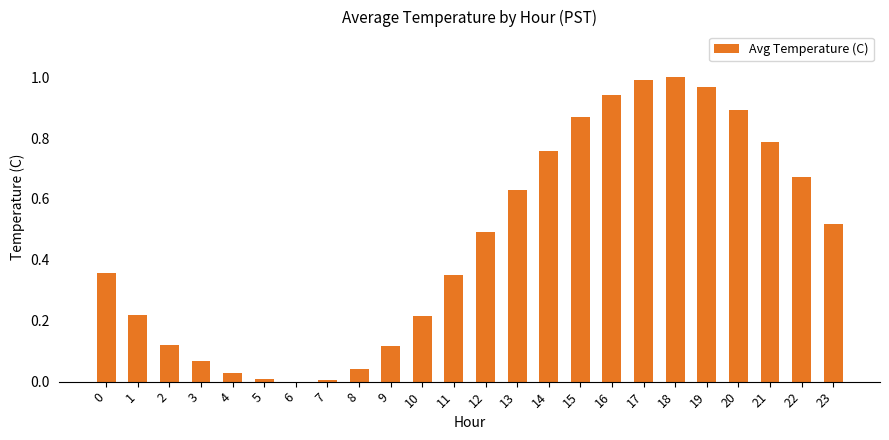

The chart shows a value of 1.1 at 21. True or false?

False